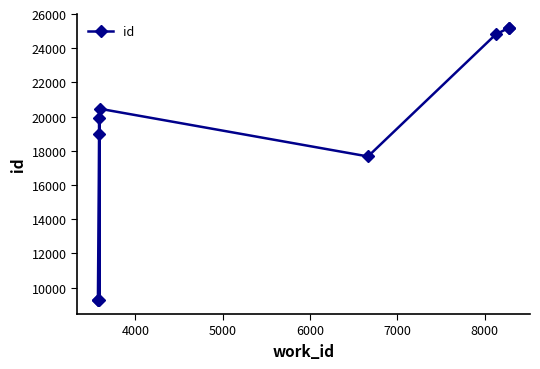

Does the chart have visible grid lines?

No